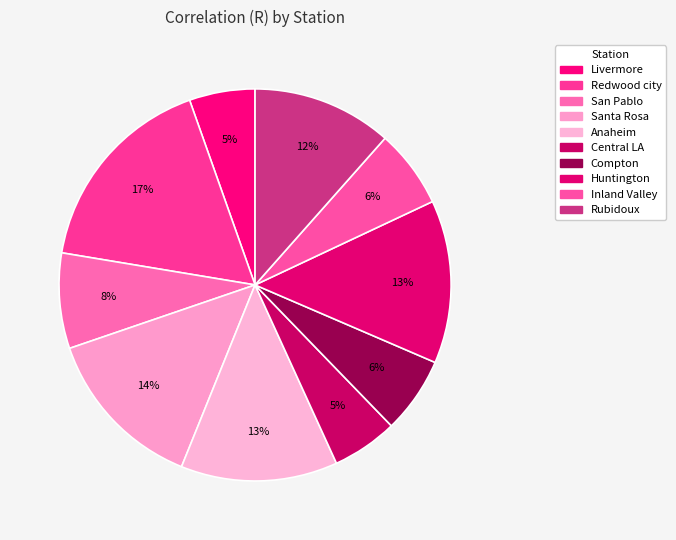

Which has a higher value, Inland Valley or Anaheim?

Anaheim